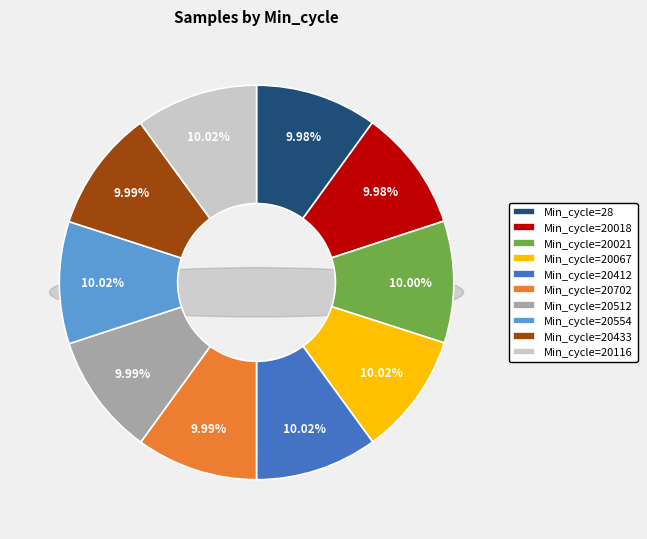

What is the smallest slice in the pie chart?

20018